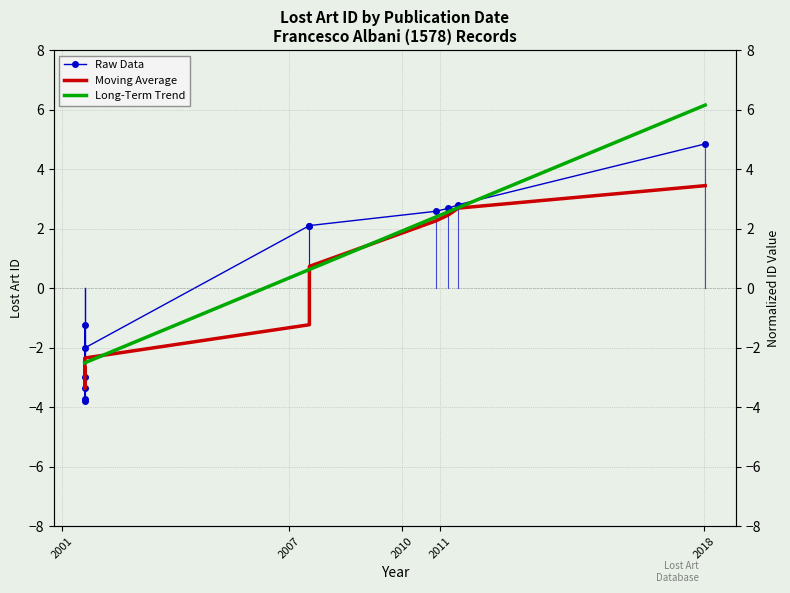

True or false: Raw Data has more than 2 points higher than both neighbors.

False